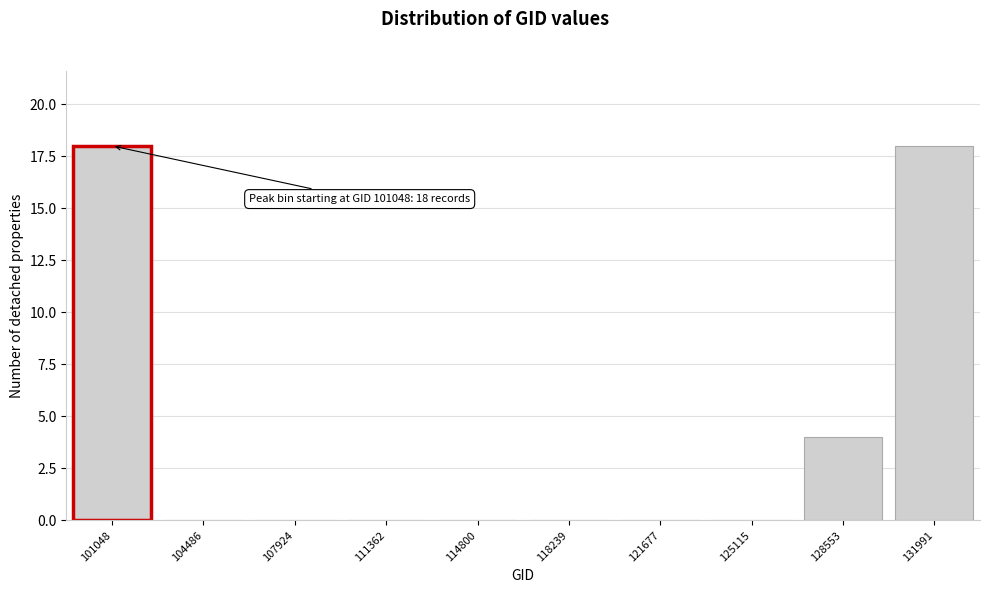

Reading left to right, list all the values displayed in this chart.

101048=18	104486=0	107924=0	111362=0	114800=0	118239=0	121677=0	125115=0	128553=4	131991=18